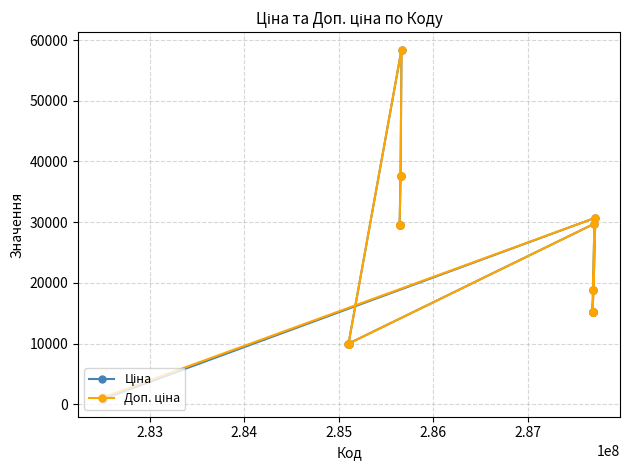

True or false: Ціна and Доп. ціна intersect in this chart.

False